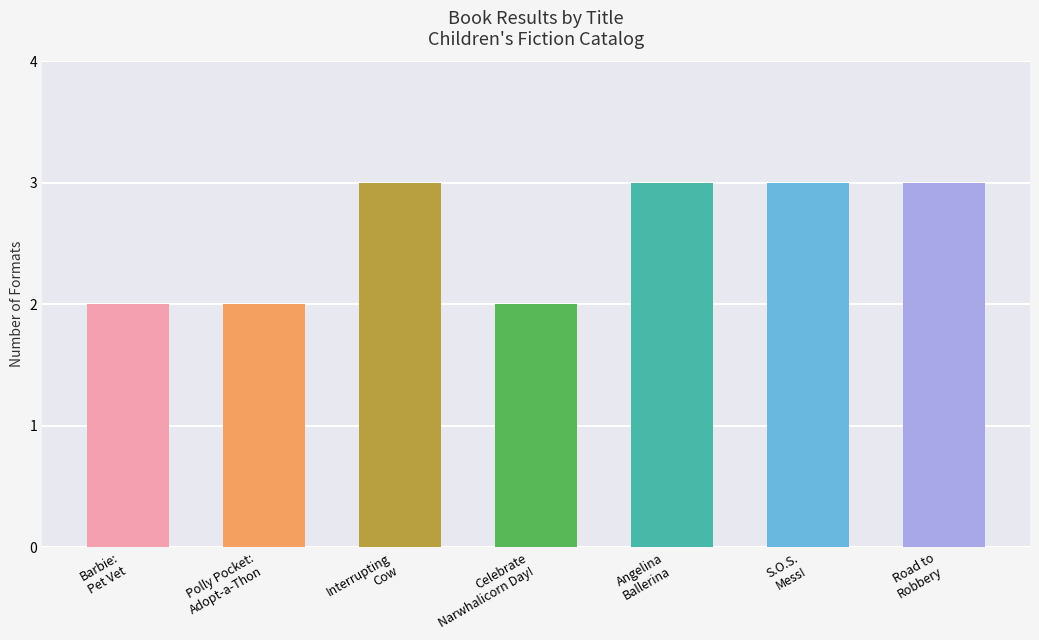

What is the sum of the values at Celebrate
Narwhalicorn Day! and Barbie:
Pet Vet?

4